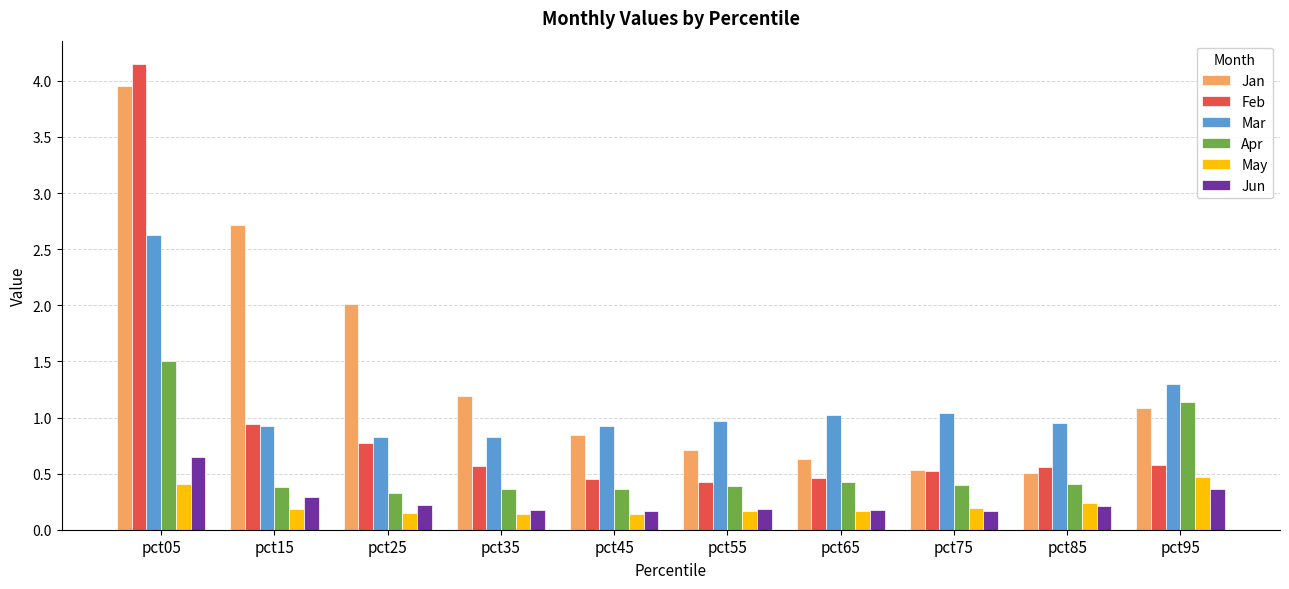

What is the difference between the maximum and minimum values in the Apr series?

1.2